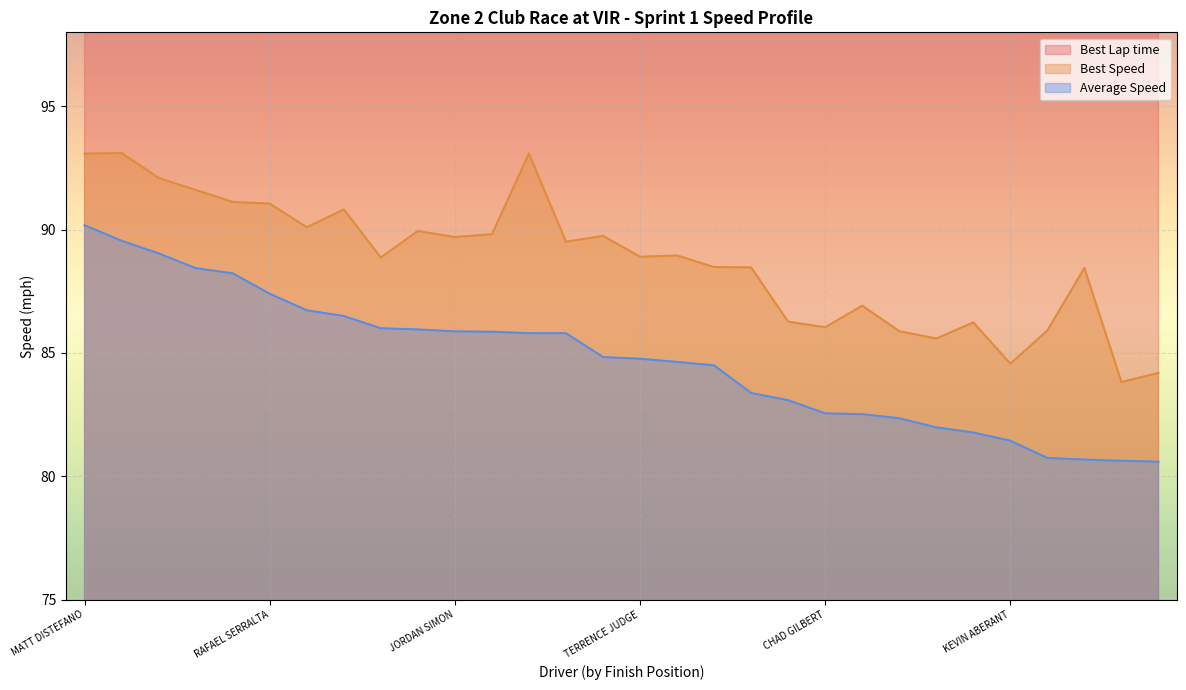

Count the number of categories in the chart.

30